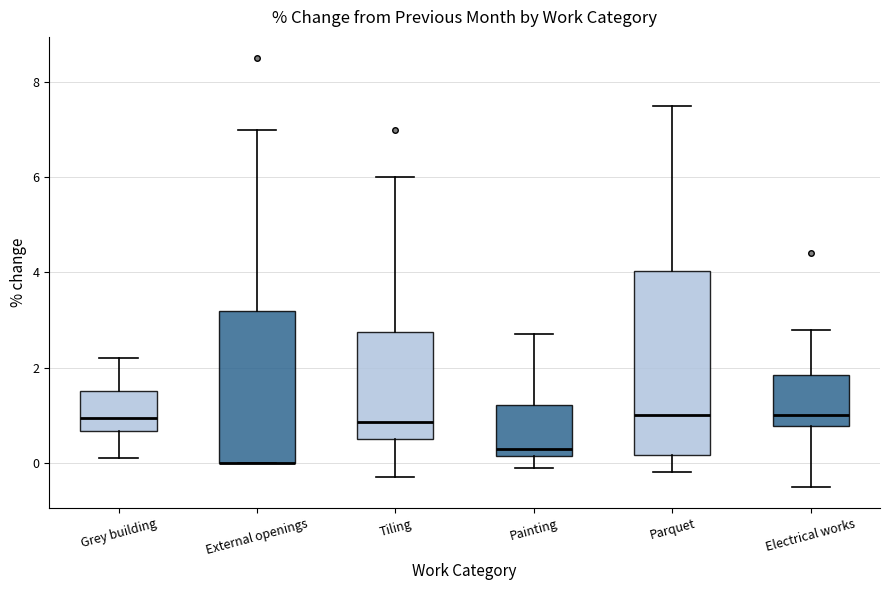

Where is the lower edge of the box for Painting on the y-axis? The values are not printed on the chart, so give them approximately, as read against the axis.

0.2